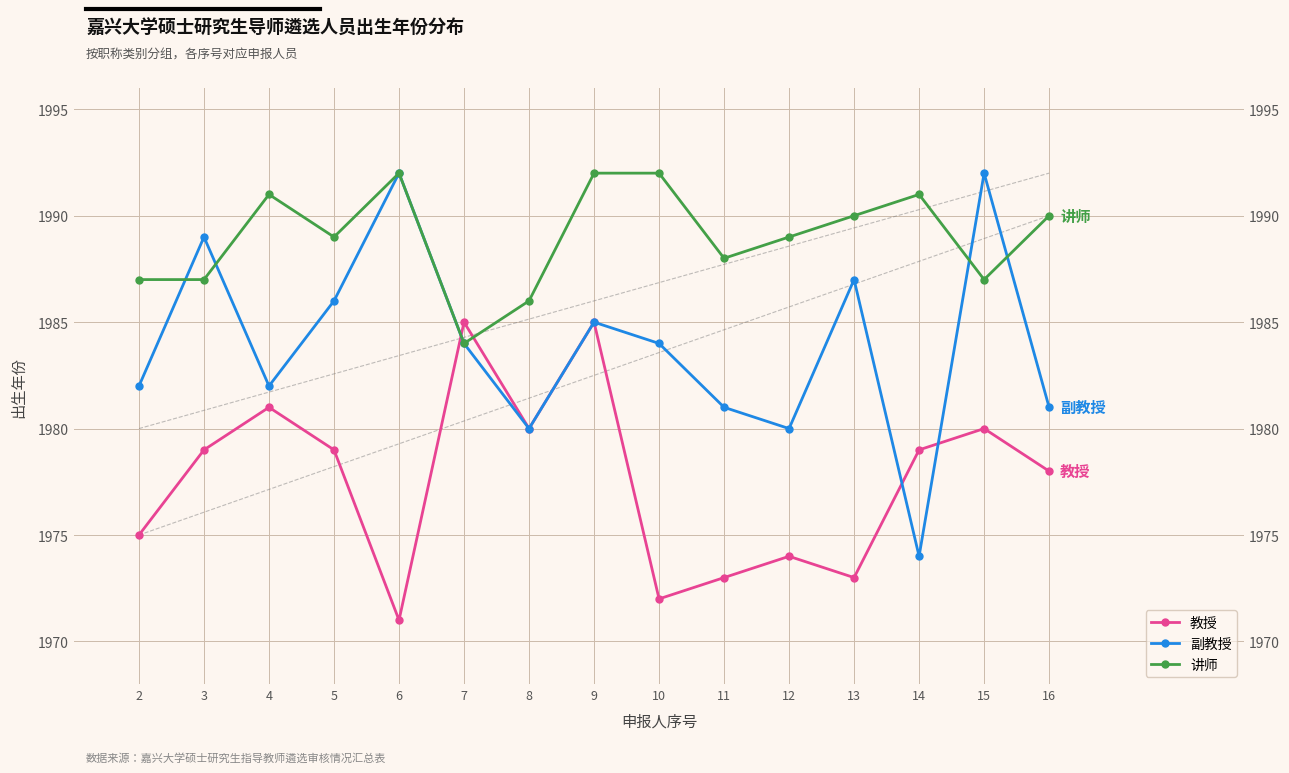

What is the value of the 副教授 point at the 2nd from the left?

1989